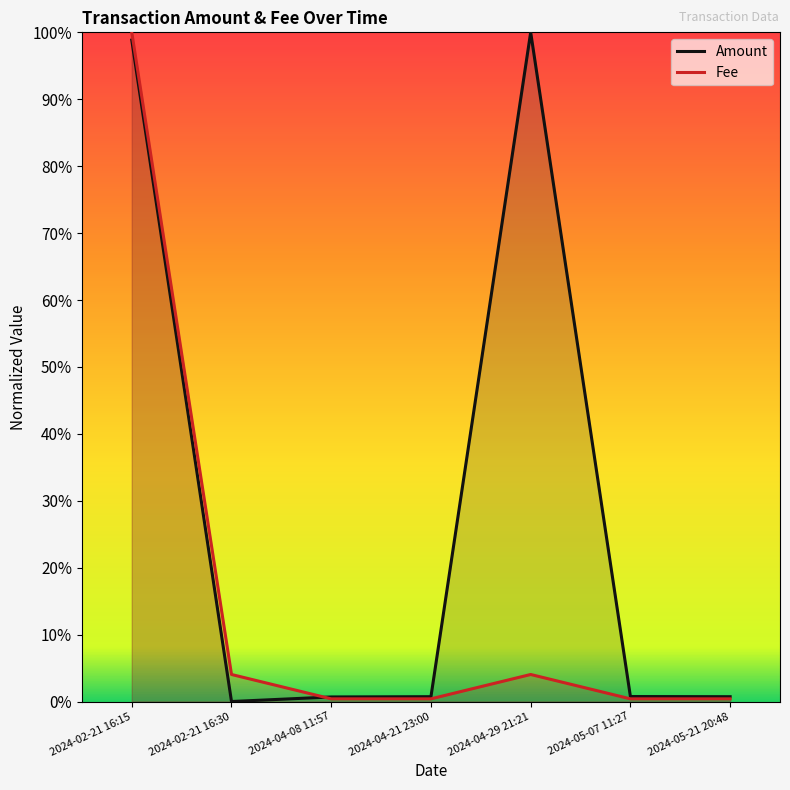

Rank the series by their maximum value, from highest to lowest.

Amount, Fee